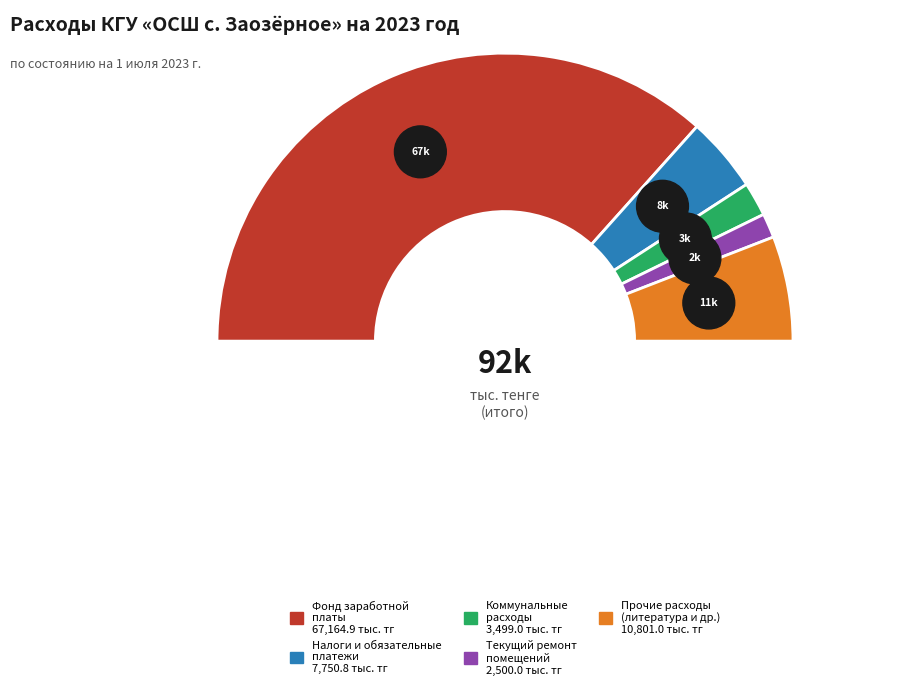

Does any single category account for the majority?

Yes